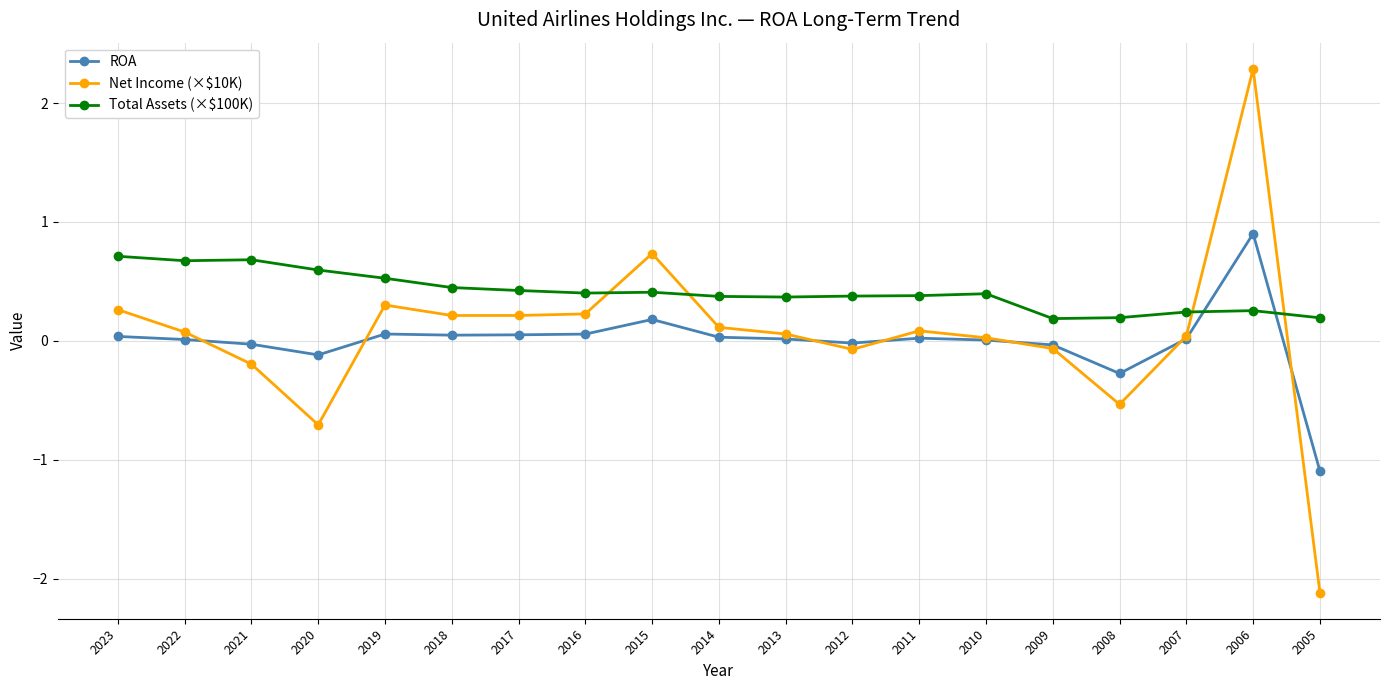

True or false: Total Assets (×$100K) has more than 1 points higher than both neighbors.

True